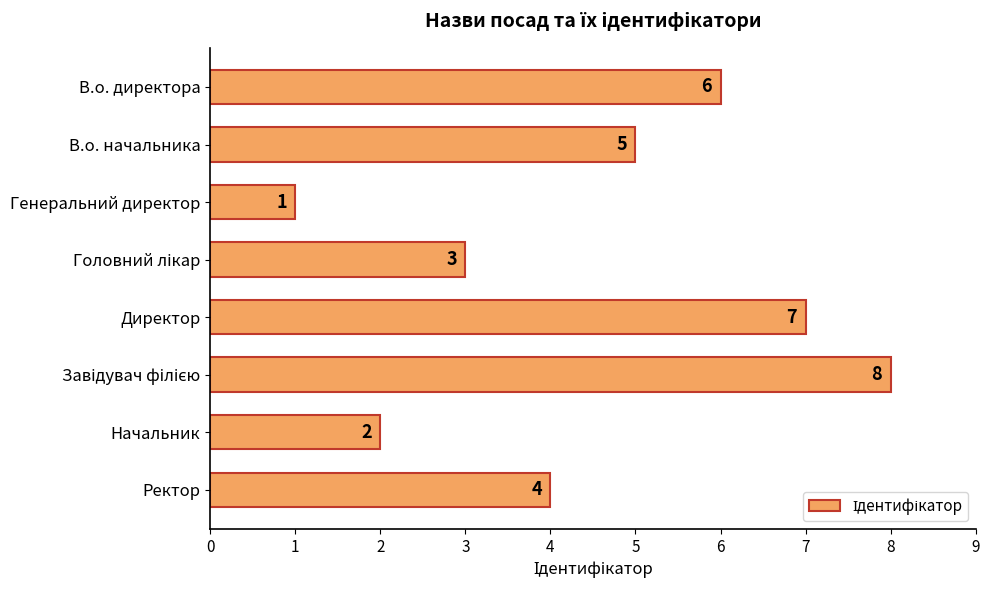

What position from the bottom is Начальник?

2